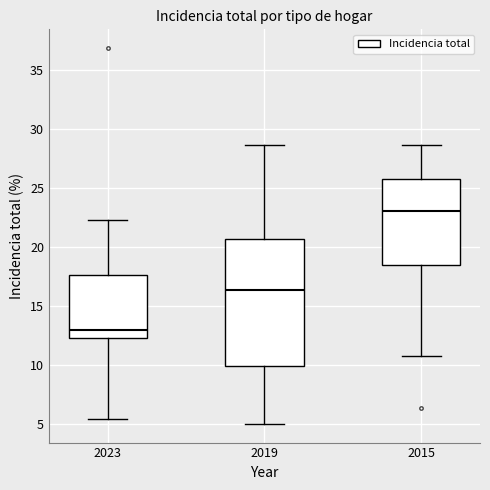

Reading left to right, transcribe this box plot: for each box, give where its median line is, the range the box spans, and where its two whiskers end, as read against the y-axis. The values are not printed on the chart, so give them approximately, as read against the axis.

2023: median 13.0, box 12.5 to 17.5, whiskers 5.5 to 22.5
2019: median 16.5, box 10.0 to 20.5, whiskers 5.0 to 28.5
2015: median 23.0, box 18.5 to 25.5, whiskers 10.5 to 28.5